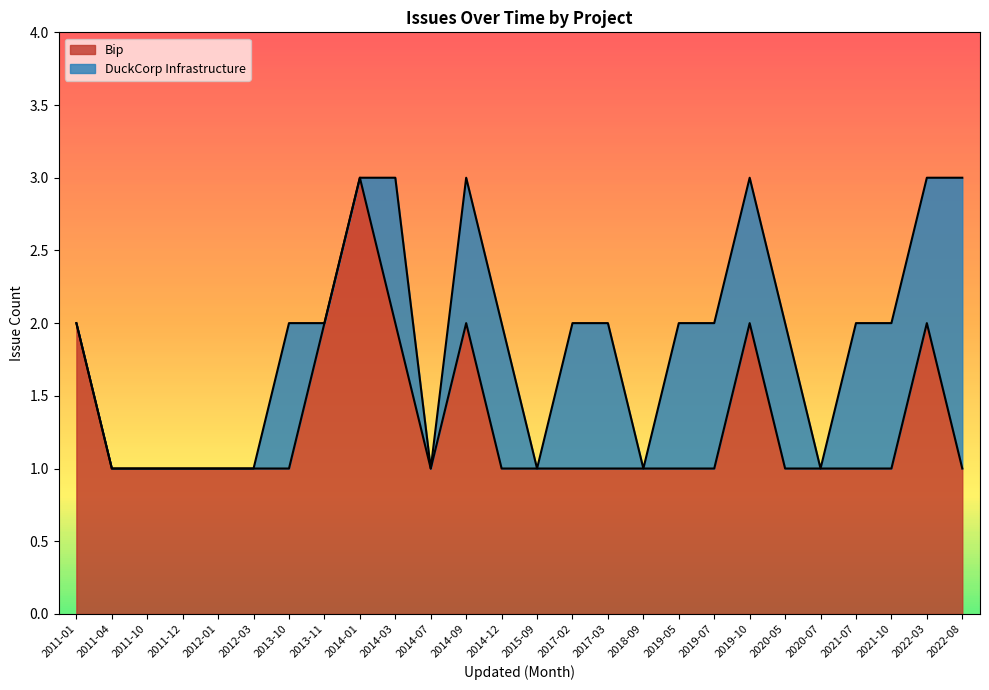

The value of Bip at 2020-05 is 1. True or false?

True